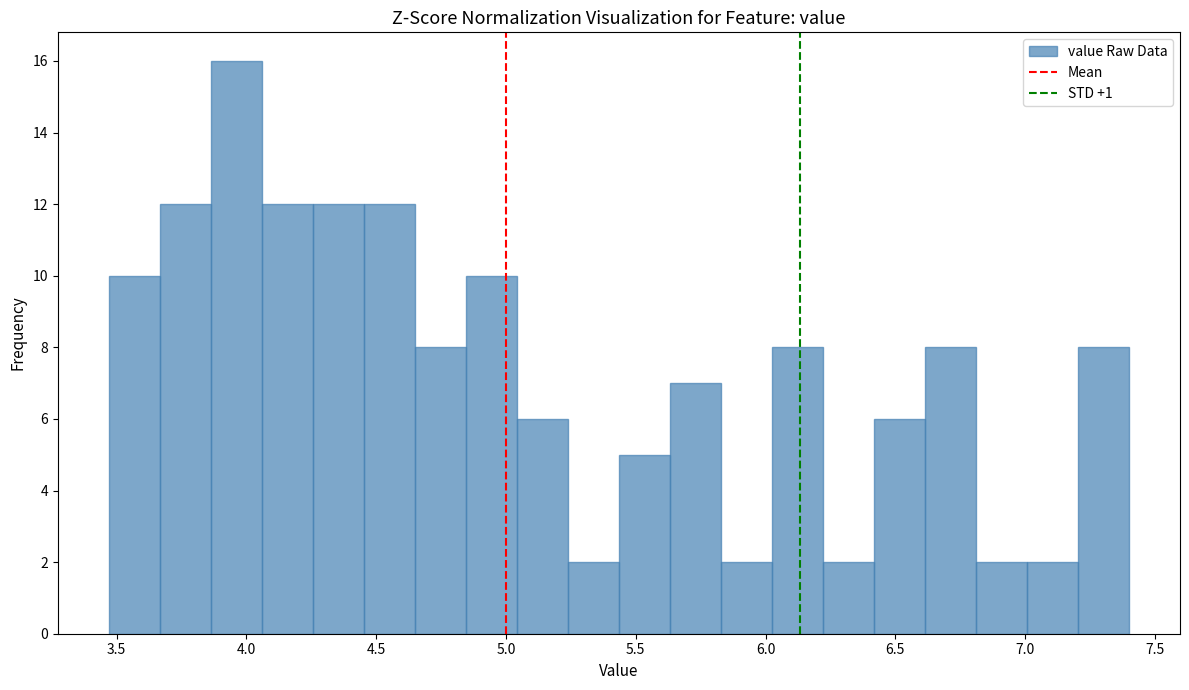

Read against the x-axis, roughly where is the centre of the tallest bar?

3.95